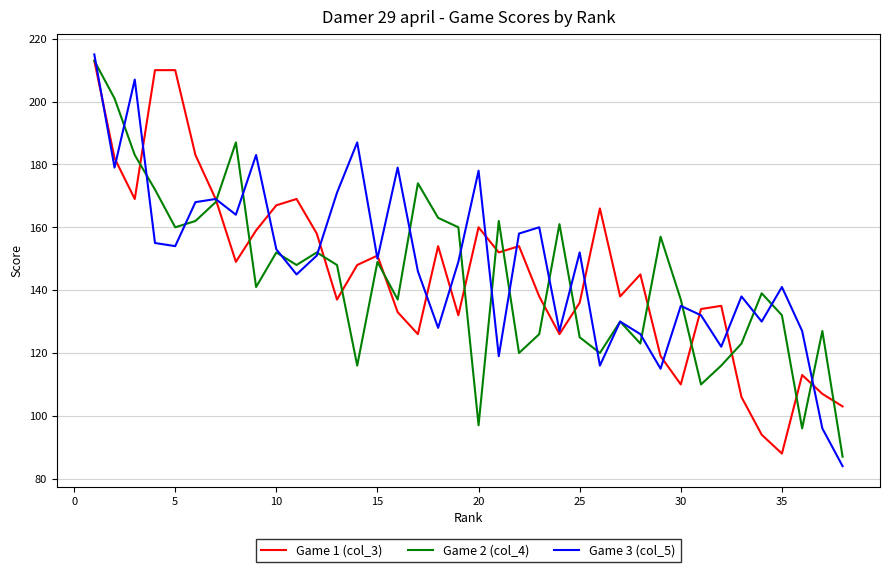

What is the smallest value displayed?

84